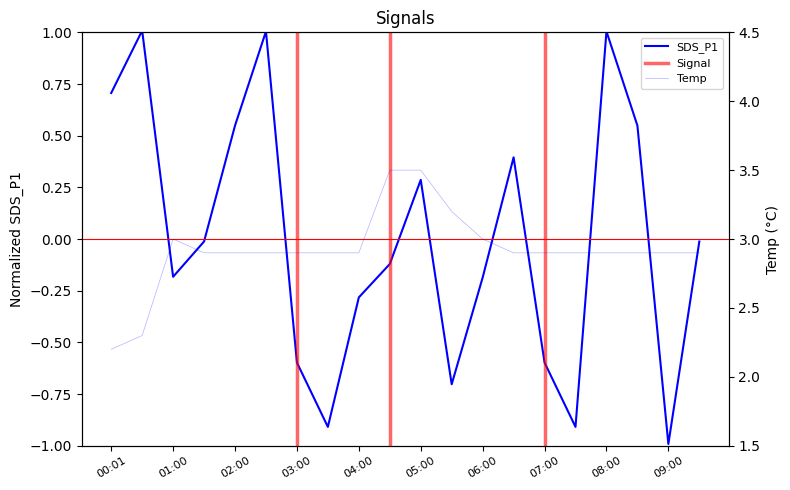

At how many categories does at least one series exceed 0?

20